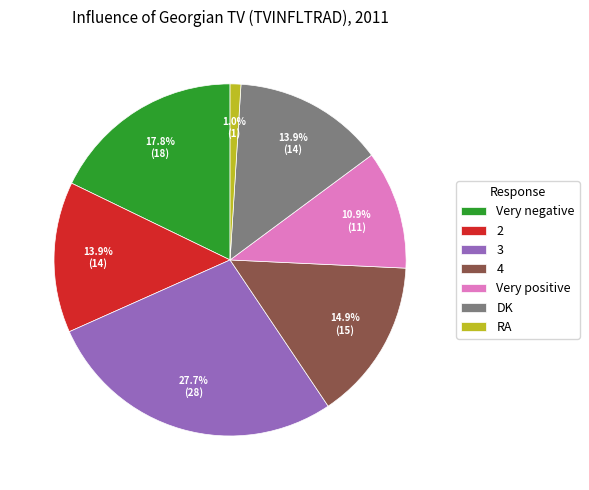

What portion of the pie excludes Very positive?

89.1%